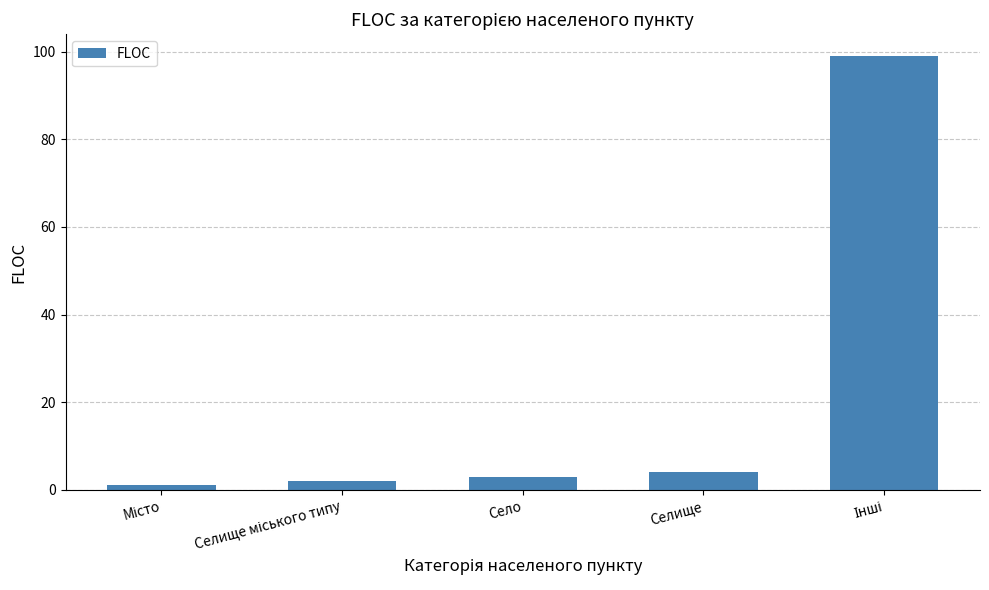

The value at Селище is 4. True or false?

True